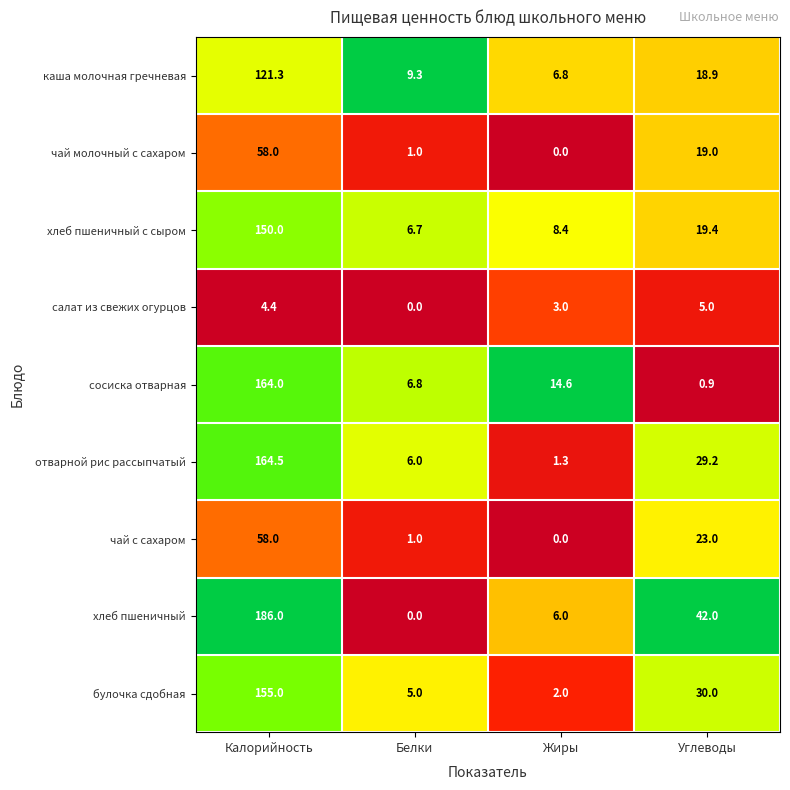

At which label does чай с сахаром reach its peak?

Калорийность